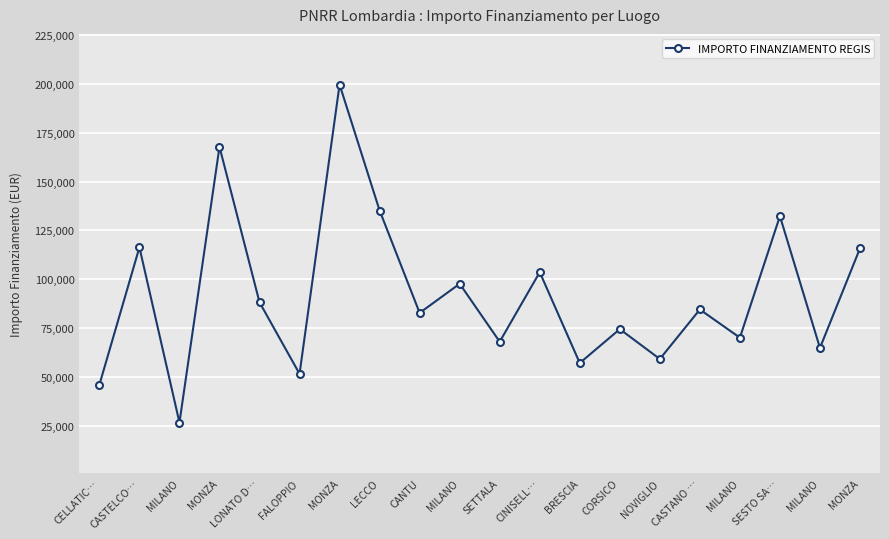

Approximately how many times larger is the value at MILANO compared to LECCO?

0.2